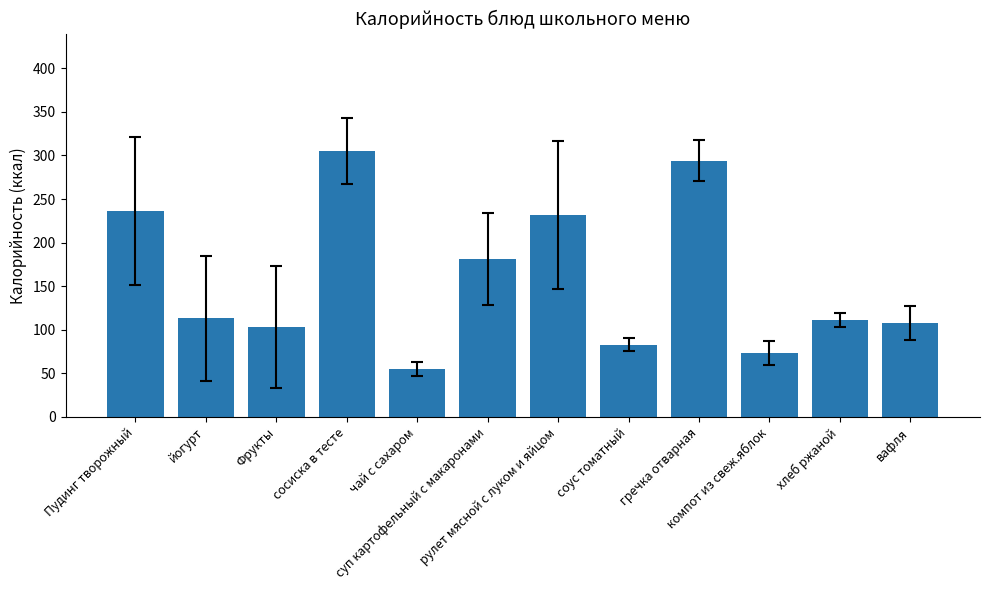

The value at Пудинг творожный is 236. True or false?

True